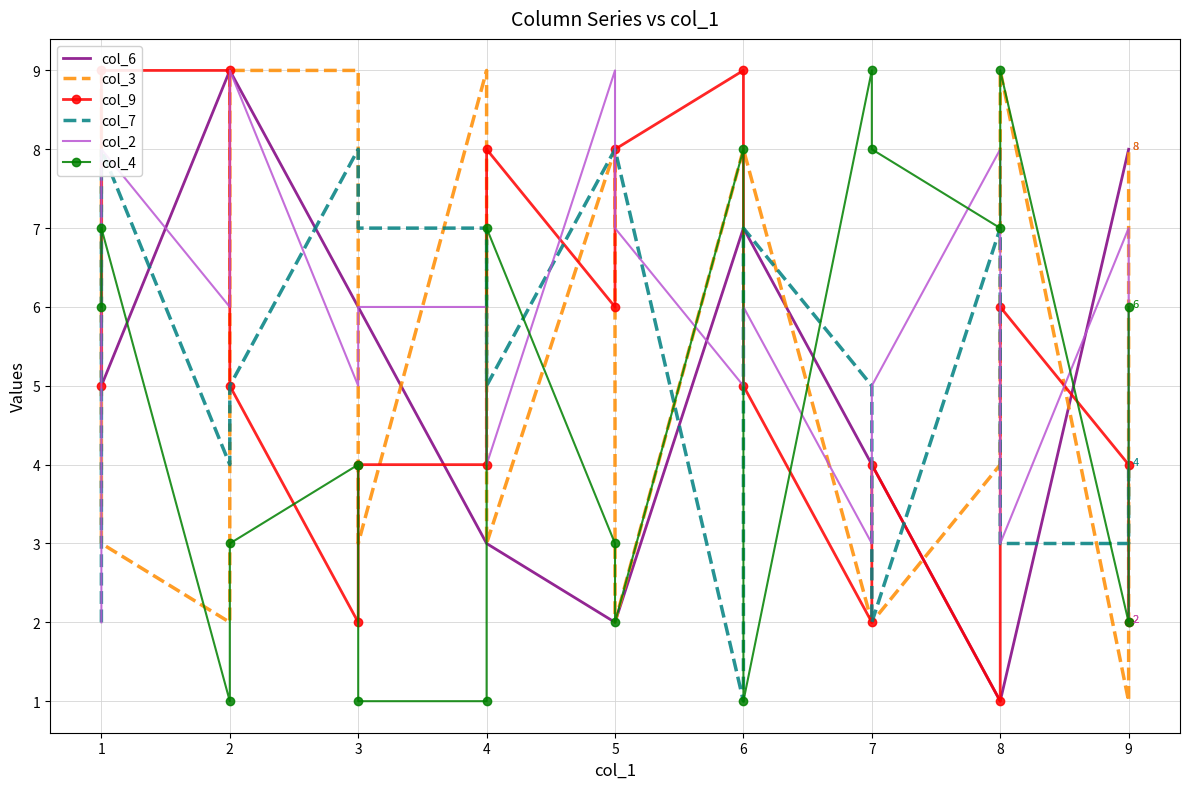

At which category is the sum across all series the highest?

1